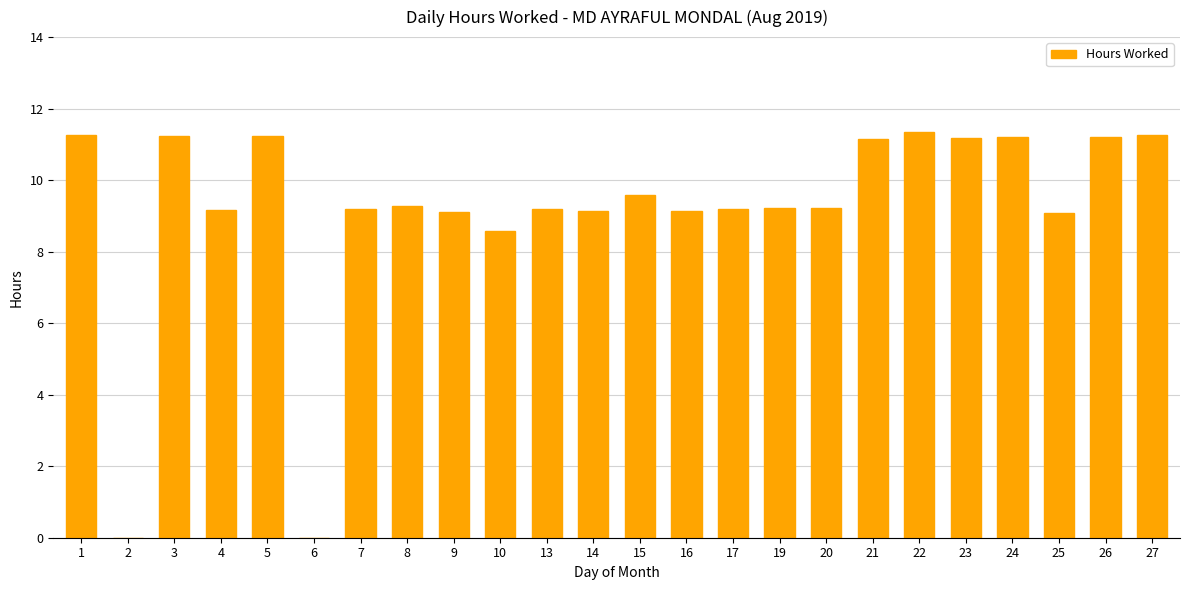

Which has a higher value, 6 or 4?

4